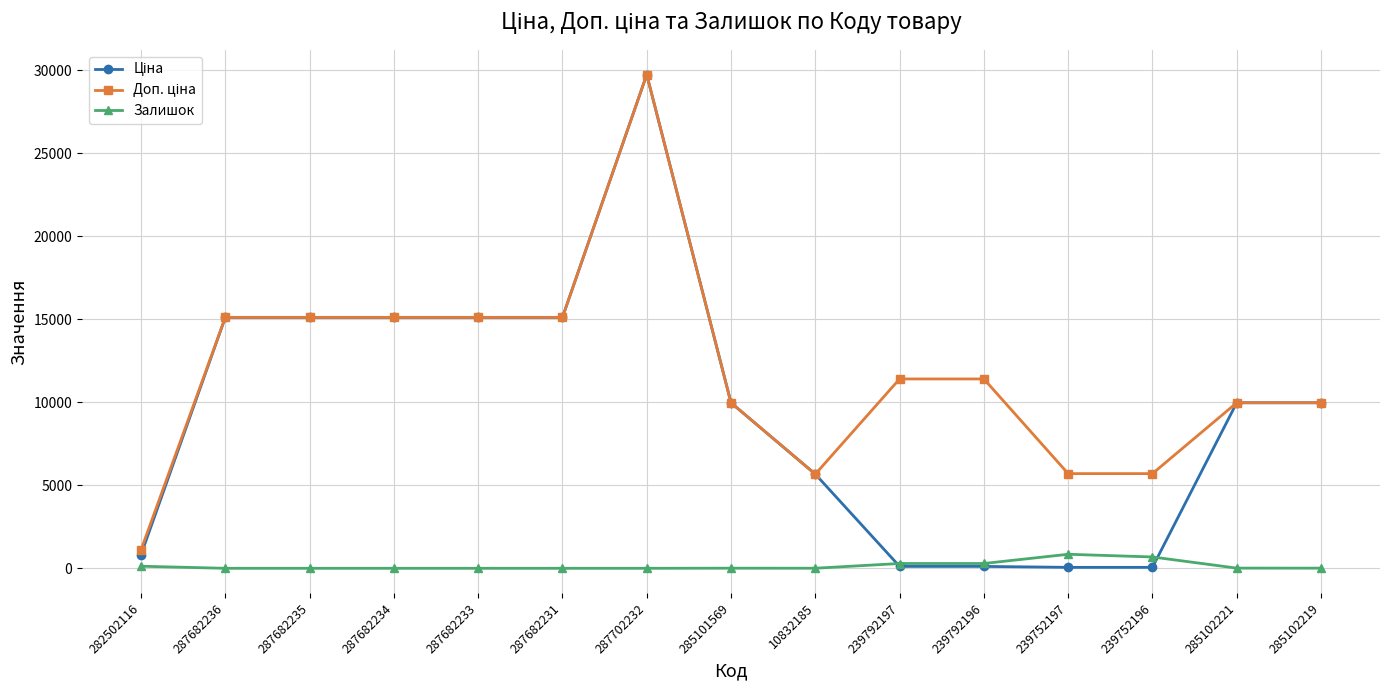

What is the difference between the highest and lowest values at 287682236?

15120.0